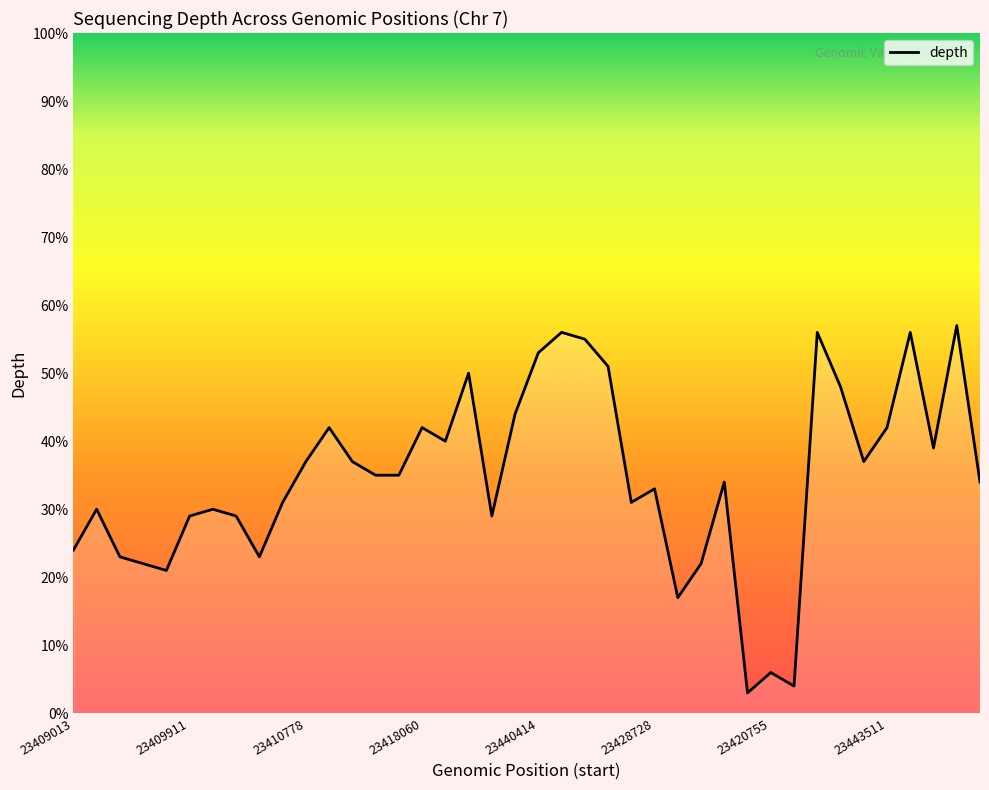

What is the maximum value shown in the chart?

57